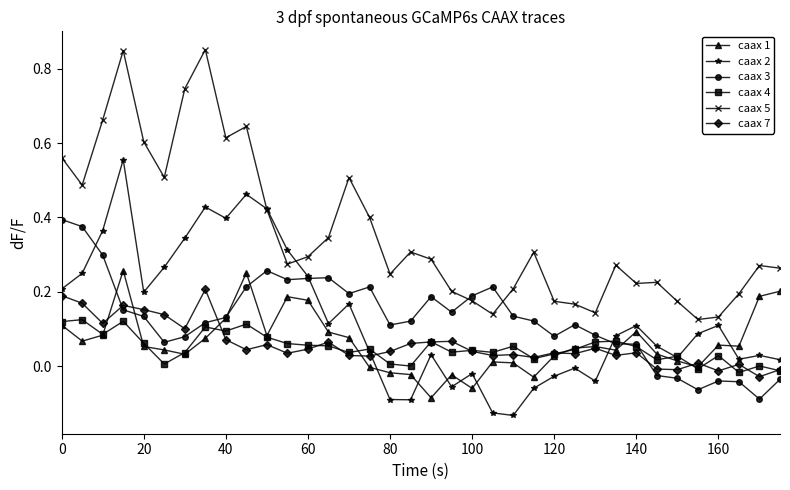

Which series has the widest spread of values?

caax 5